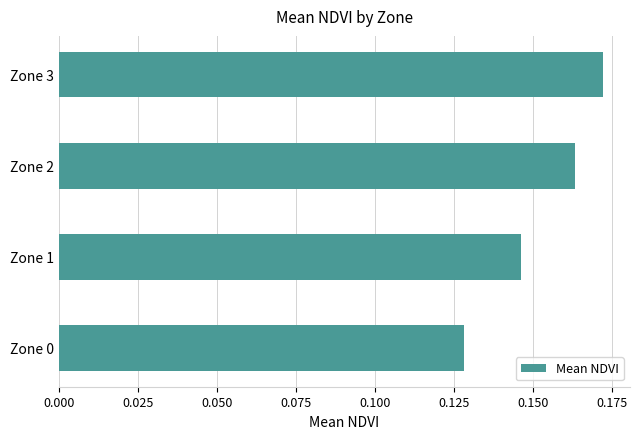

List the labels in order of value, largest first.

Zone 3, Zone 2, Zone 1, Zone 0